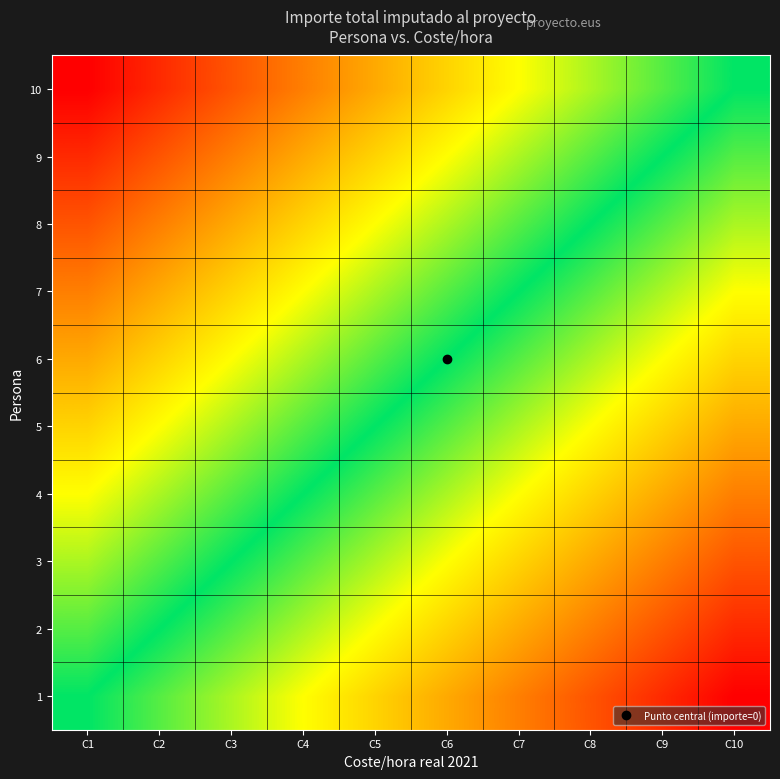

Reading left to right, list all the values displayed in this chart.

1: C1=0.0	C2=0.1	C3=0.2	C4=0.3	C5=0.4	C6=0.6	C7=0.7	C8=0.8	C9=0.9	C10=1.0
2: C1=-0.1	C2=0.0	C3=0.1	C4=0.2	C5=0.3	C6=0.4	C7=0.6	C8=0.7	C9=0.8	C10=0.9
3: C1=-0.2	C2=-0.1	C3=0.0	C4=0.1	C5=0.2	C6=0.3	C7=0.4	C8=0.6	C9=0.7	C10=0.8
4: C1=-0.3	C2=-0.2	C3=-0.1	C4=0.0	C5=0.1	C6=0.2	C7=0.3	C8=0.4	C9=0.6	C10=0.7
5: C1=-0.4	C2=-0.3	C3=-0.2	C4=-0.1	C5=0.0	C6=0.1	C7=0.2	C8=0.3	C9=0.4	C10=0.6
6: C1=-0.6	C2=-0.4	C3=-0.3	C4=-0.2	C5=-0.1	C6=0.0	C7=0.1	C8=0.2	C9=0.3	C10=0.4
7: C1=-0.7	C2=-0.6	C3=-0.4	C4=-0.3	C5=-0.2	C6=-0.1	C7=0.0	C8=0.1	C9=0.2	C10=0.3
8: C1=-0.8	C2=-0.7	C3=-0.6	C4=-0.4	C5=-0.3	C6=-0.2	C7=-0.1	C8=0.0	C9=0.1	C10=0.2
9: C1=-0.9	C2=-0.8	C3=-0.7	C4=-0.6	C5=-0.4	C6=-0.3	C7=-0.2	C8=-0.1	C9=0.0	C10=0.1
10: C1=-1.0	C2=-0.9	C3=-0.8	C4=-0.7	C5=-0.6	C6=-0.4	C7=-0.3	C8=-0.2	C9=-0.1	C10=0.0